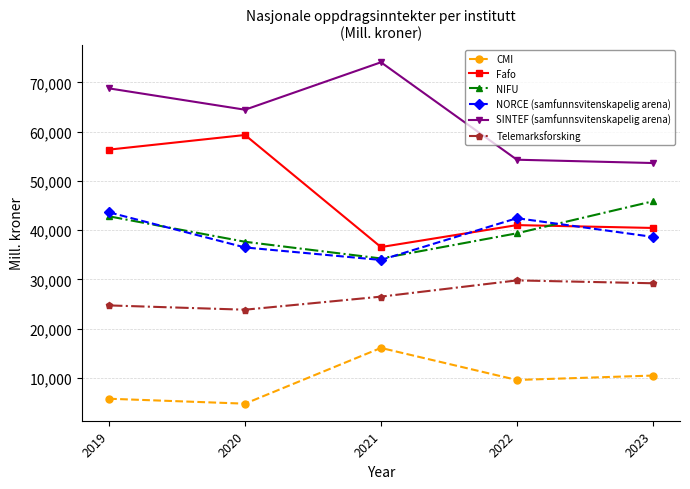

The value of CMI at 2019 is 5746. True or false?

True